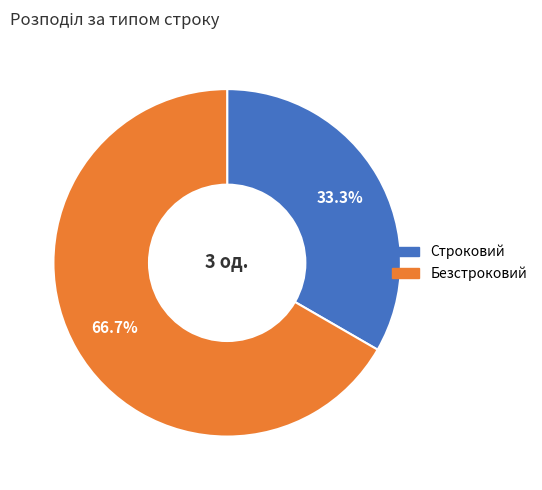

To the nearest percent, what percentage of the pie is Безстроковий?

67%